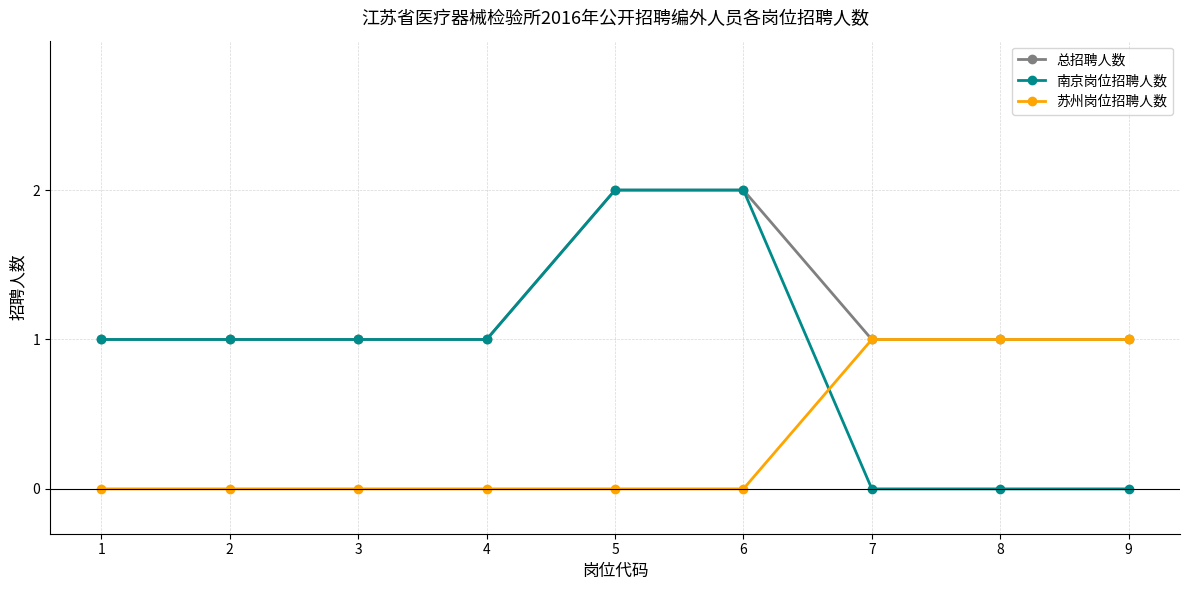

The value of 南京岗位招聘人数 at 7 is -1. True or false?

False